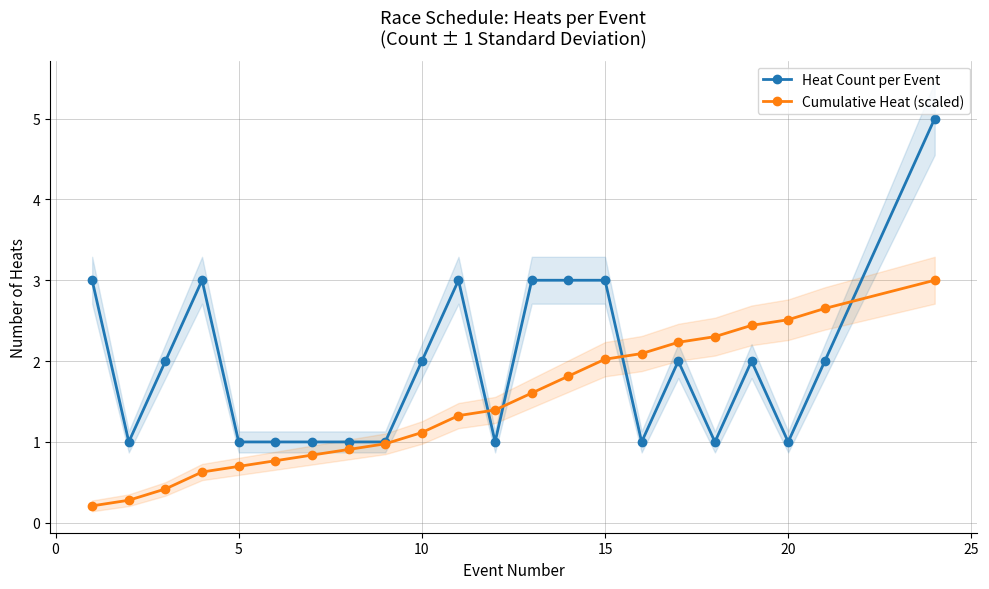

What are all the series names shown in the legend?

Heat Count per Event, Cumulative Heat (scaled)